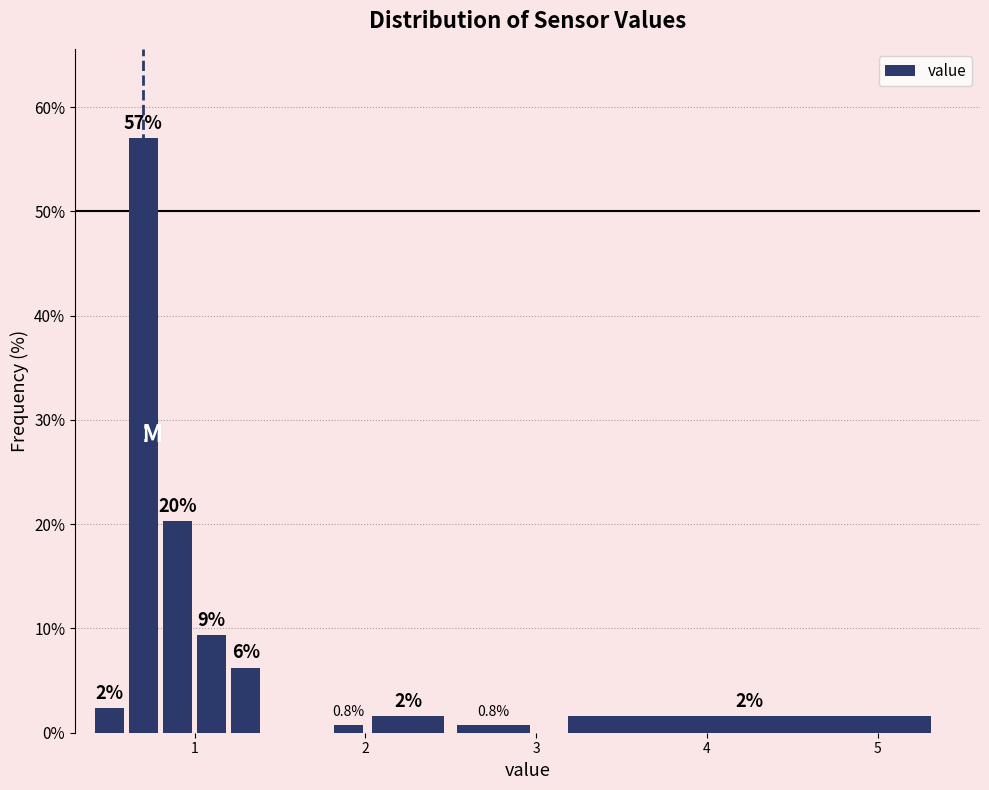

Read against the x-axis, roughly where is the centre of the tallest bar?

0.7